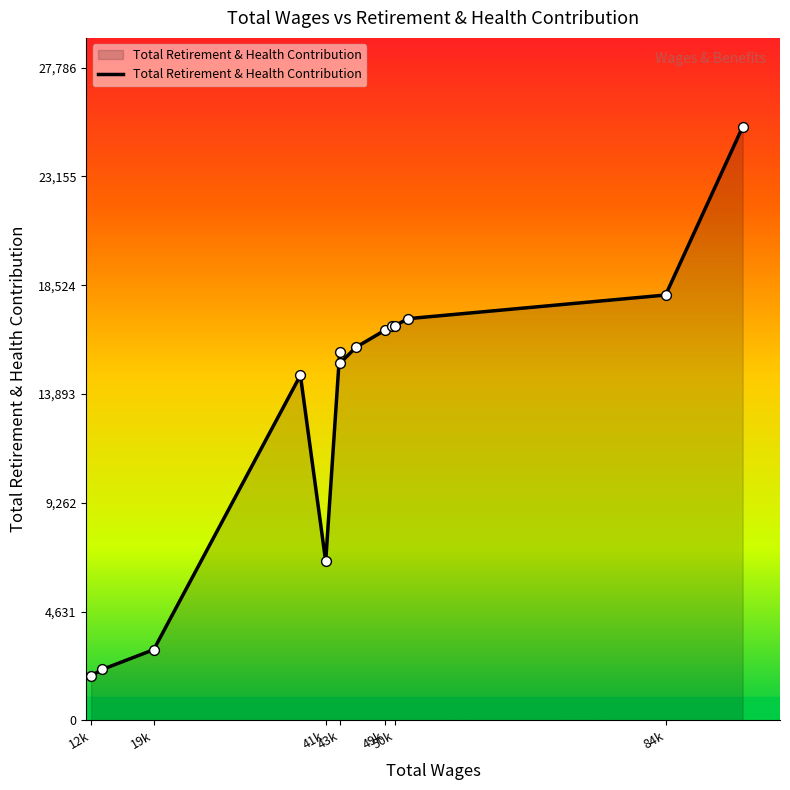

What is the difference between the maximum and minimum values?

23355